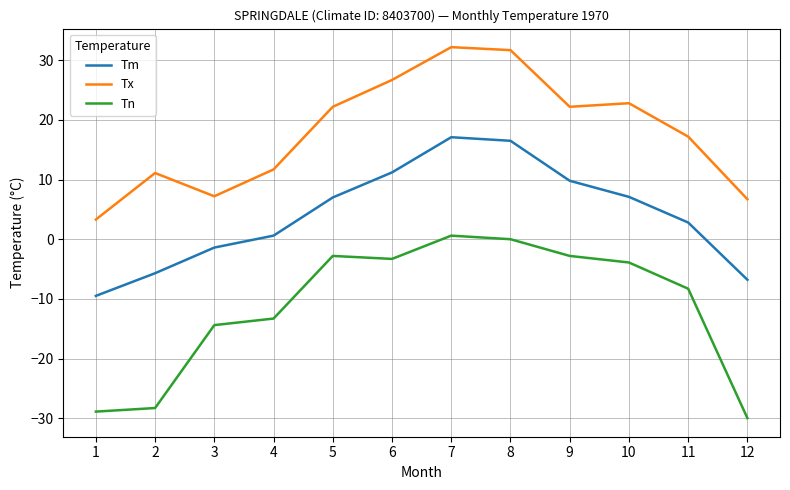

Between 1 and 10, which series saw the biggest shift?

Tn